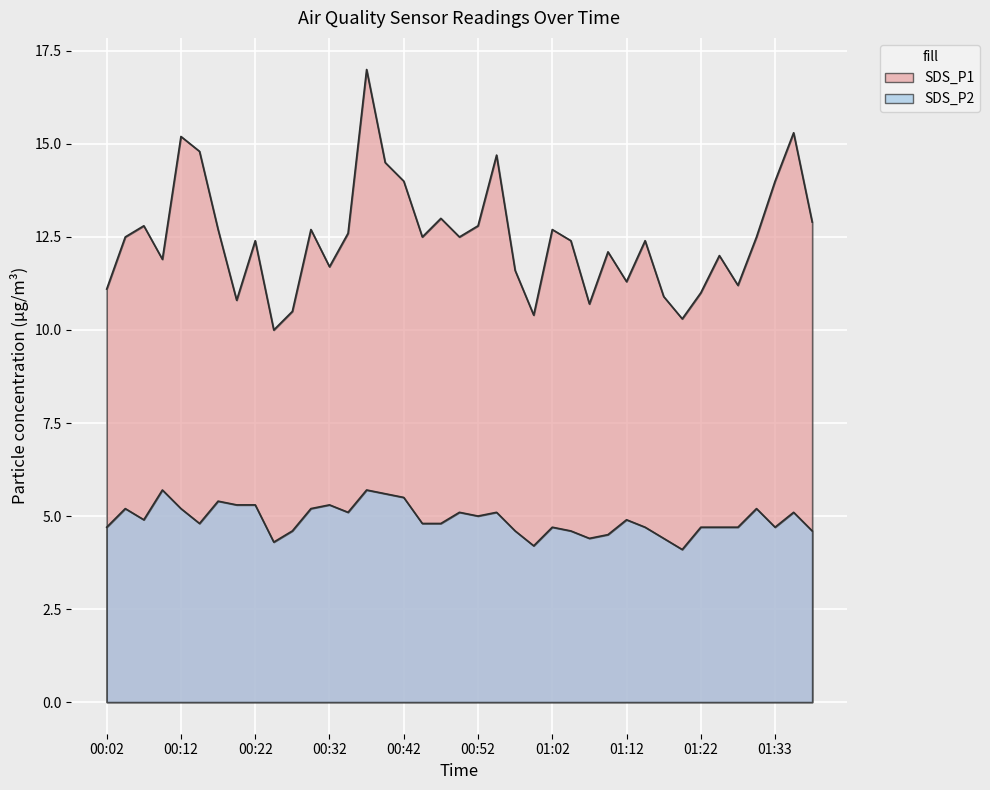

List the labels in order of SDS_P2 value, largest first.

00:09, 00:37, 00:39, 00:42, 00:17, 00:19, 00:22, 00:32, 00:04, 00:12, 00:29, 01:30, 00:34, 00:49, 00:54, 01:36, 00:52, 00:07, 01:12, 00:14, 00:44, 00:47, 00:02, 01:02, 01:14, 01:22, 01:25, 01:27, 01:33, 00:27, 00:57, 01:04, 01:41, 01:10, 01:07, 01:17, 00:24, 00:59, 01:20